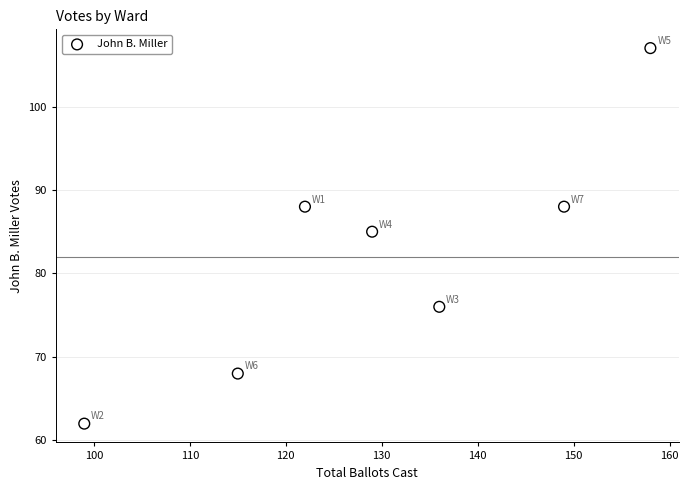

What Y value in the scatter plot is closest to 84?

85